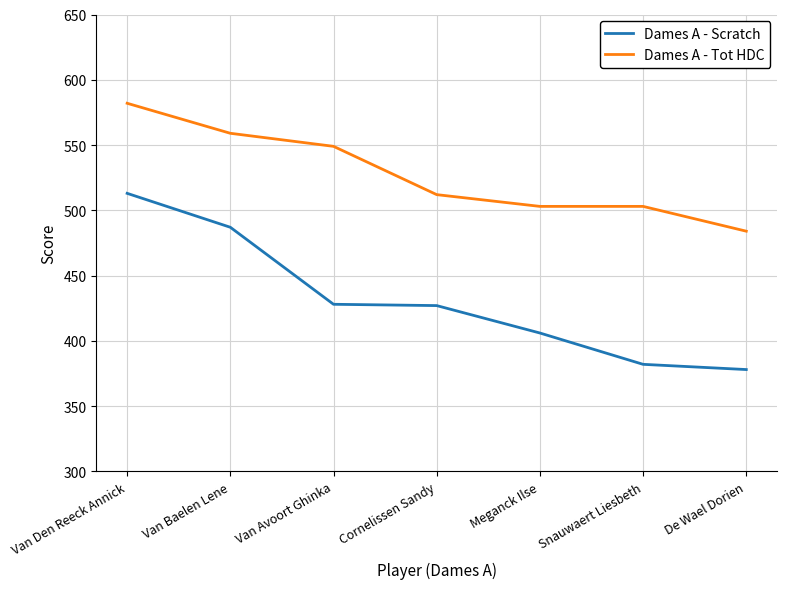

What is the spread (max minus min) of values at Van Den Reeck Annick?

69